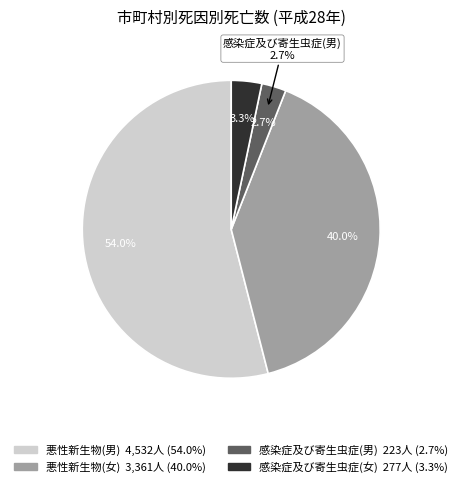

Count the number of slices in the pie.

4